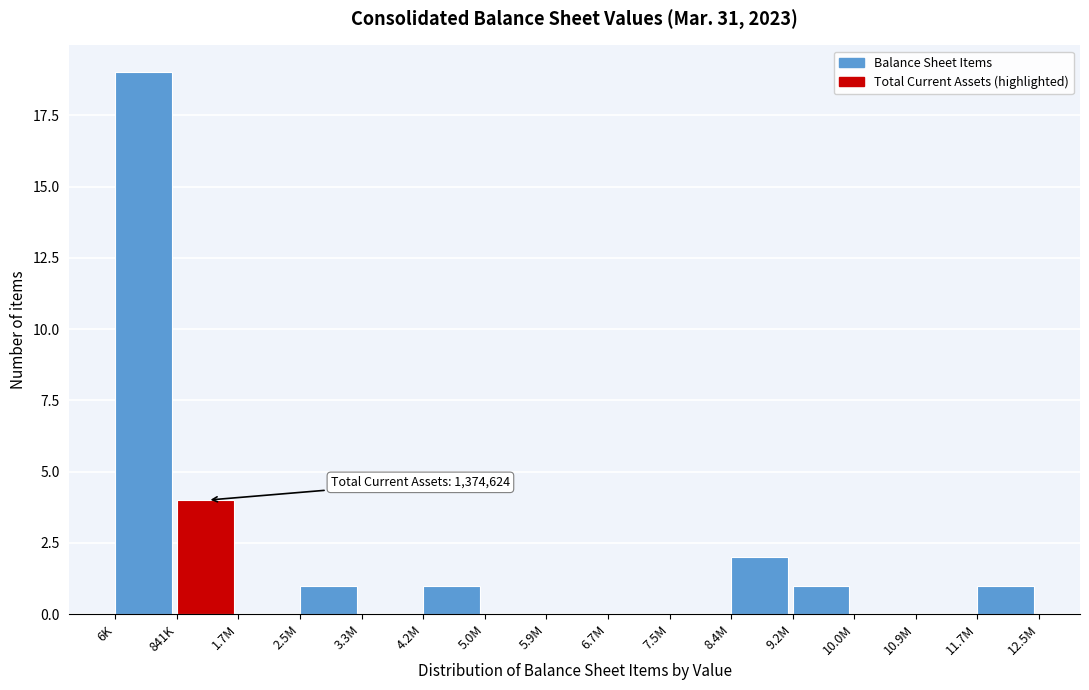

Reading left to right, what are all the values shown in this chart?

6K=19	841K=4	1.7M=0	2.5M=1	3.3M=0	4.2M=1	5.0M=0	5.9M=0	6.7M=0	7.5M=0	8.4M=2	9.2M=1	10.0M=0	10.9M=0	11.7M=1